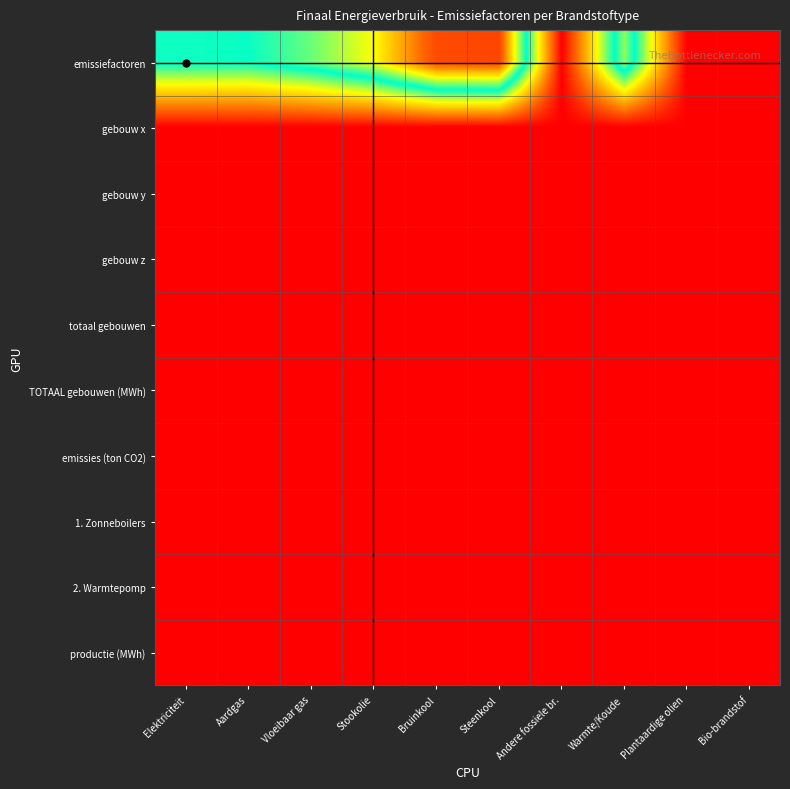

Reading left to right, extract all data points from this chart.

emissiefactoren: Elektriciteit=0.2	Aardgas=0.2	Vloeibaar gas=0.2	Stookolie=0.3	Bruinkool=0.4	Steenkool=0.4	Andere fossiele br.=0.0	Warmte/Koude=0.2	Plantaardige olien=0.0	Bio-brandstof=0.0
gebouw x: Elektriciteit=0.0	Aardgas=0.0	Vloeibaar gas=0.0	Stookolie=0.0	Bruinkool=0.0	Steenkool=0.0	Andere fossiele br.=0.0	Warmte/Koude=0.0	Plantaardige olien=0.0	Bio-brandstof=0.0
gebouw y: Elektriciteit=0.0	Aardgas=0.0	Vloeibaar gas=0.0	Stookolie=0.0	Bruinkool=0.0	Steenkool=0.0	Andere fossiele br.=0.0	Warmte/Koude=0.0	Plantaardige olien=0.0	Bio-brandstof=0.0
gebouw z: Elektriciteit=0.0	Aardgas=0.0	Vloeibaar gas=0.0	Stookolie=0.0	Bruinkool=0.0	Steenkool=0.0	Andere fossiele br.=0.0	Warmte/Koude=0.0	Plantaardige olien=0.0	Bio-brandstof=0.0
totaal gebouwen: Elektriciteit=0.0	Aardgas=0.0	Vloeibaar gas=0.0	Stookolie=0.0	Bruinkool=0.0	Steenkool=0.0	Andere fossiele br.=0.0	Warmte/Koude=0.0	Plantaardige olien=0.0	Bio-brandstof=0.0
TOTAAL gebouwen (MWh): Elektriciteit=0.0	Aardgas=0.0	Vloeibaar gas=0.0	Stookolie=0.0	Bruinkool=0.0	Steenkool=0.0	Andere fossiele br.=0.0	Warmte/Koude=0.0	Plantaardige olien=0.0	Bio-brandstof=0.0
emissies (ton CO2): Elektriciteit=0.0	Aardgas=0.0	Vloeibaar gas=0.0	Stookolie=0.0	Bruinkool=0.0	Steenkool=0.0	Andere fossiele br.=0.0	Warmte/Koude=0.0	Plantaardige olien=0.0	Bio-brandstof=0.0
1. Zonneboilers: Elektriciteit=0.0	Aardgas=0.0	Vloeibaar gas=0.0	Stookolie=0.0	Bruinkool=0.0	Steenkool=0.0	Andere fossiele br.=0.0	Warmte/Koude=0.0	Plantaardige olien=0.0	Bio-brandstof=0.0
2. Warmtepomp: Elektriciteit=0.0	Aardgas=0.0	Vloeibaar gas=0.0	Stookolie=0.0	Bruinkool=0.0	Steenkool=0.0	Andere fossiele br.=0.0	Warmte/Koude=0.0	Plantaardige olien=0.0	Bio-brandstof=0.0
productie (MWh): Elektriciteit=0.0	Aardgas=0.0	Vloeibaar gas=0.0	Stookolie=0.0	Bruinkool=0.0	Steenkool=0.0	Andere fossiele br.=0.0	Warmte/Koude=0.0	Plantaardige olien=0.0	Bio-brandstof=0.0